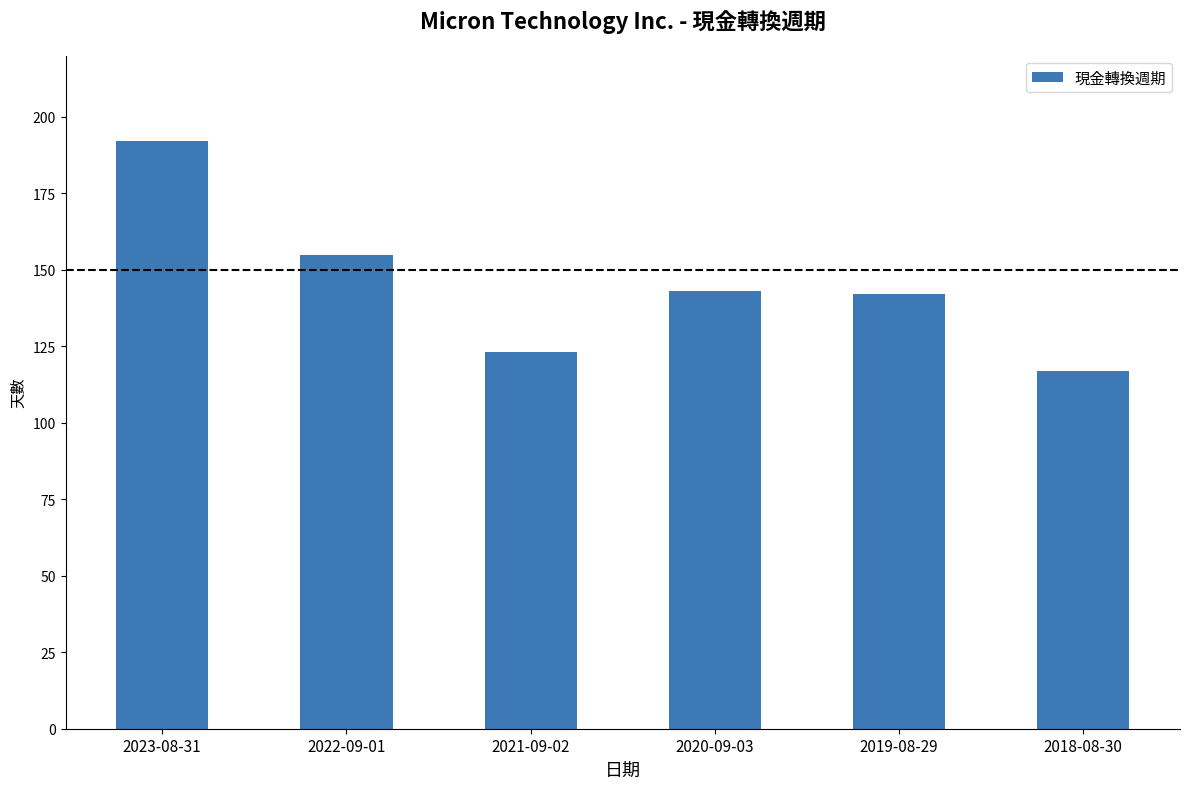

What is the value of the 5th bar from the left?

142